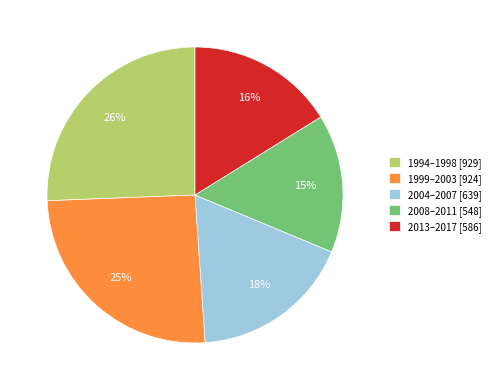

True or false: 2013–2017 [586] accounts for 6% of the total.

False